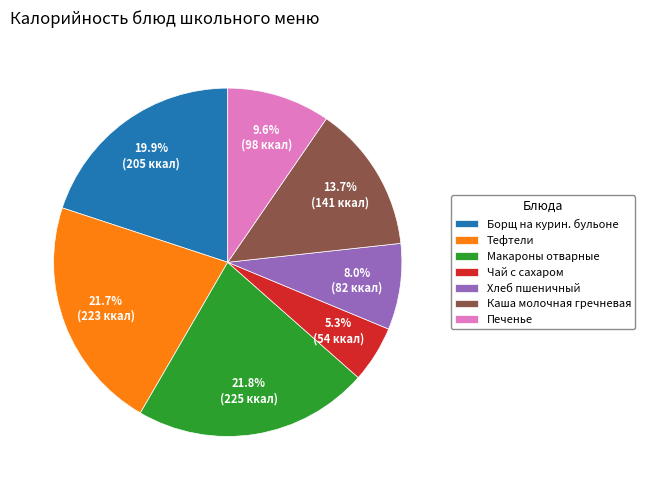

To the nearest percent, what portion does Тефтели represent?

22%